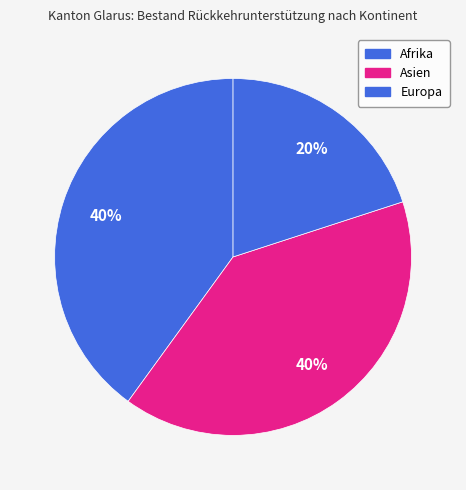

How many slices are in this pie chart?

3